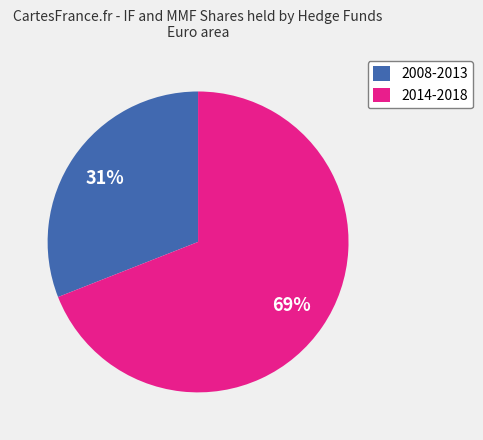

Is it true that 2014-2018 is 74% of the pie?

False